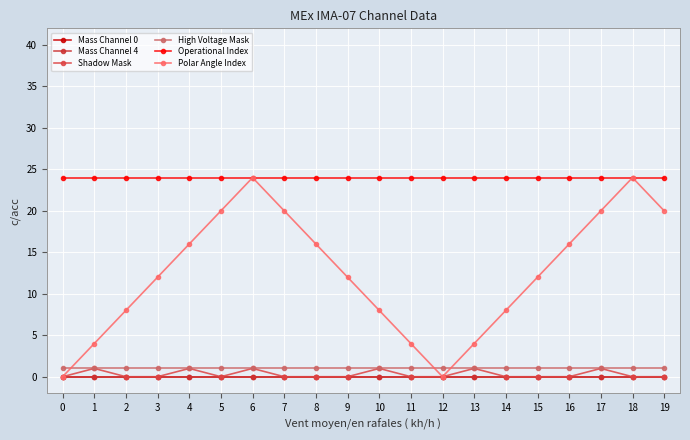

List the series in order of their peak value, highest first.

Operational Index, Polar Angle Index, Shadow Mask, High Voltage Mask, Mass Channel 0, Mass Channel 4